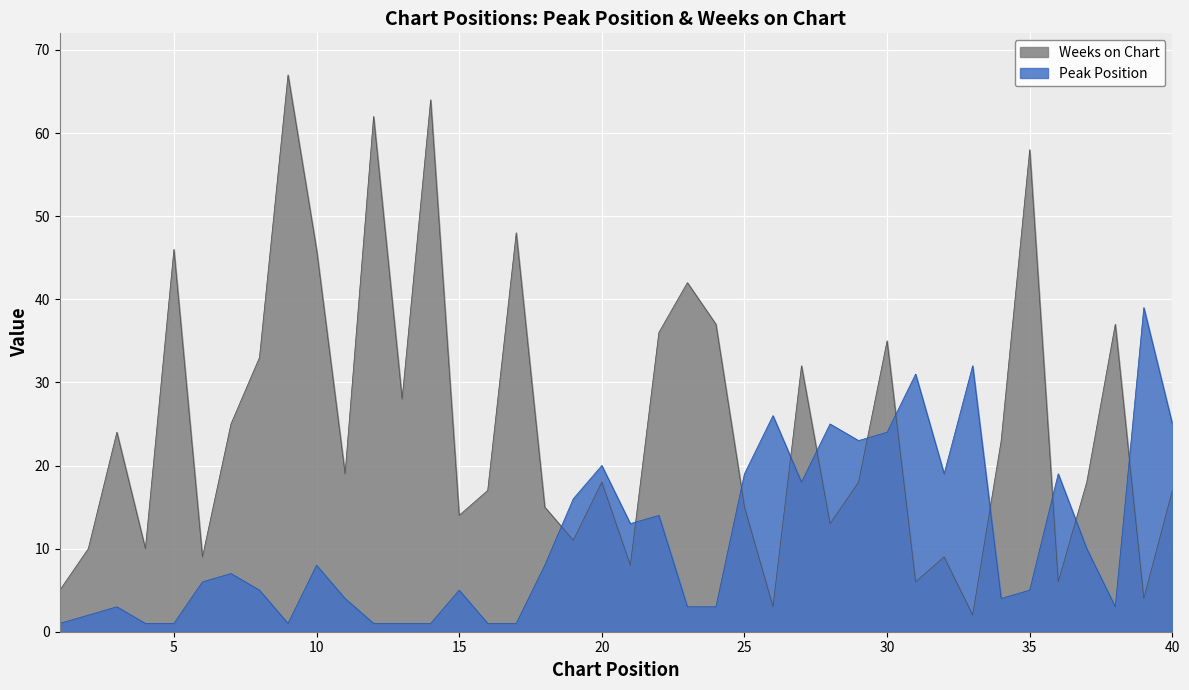

What is the difference between the maximum and minimum values in the Peak Position series?

38